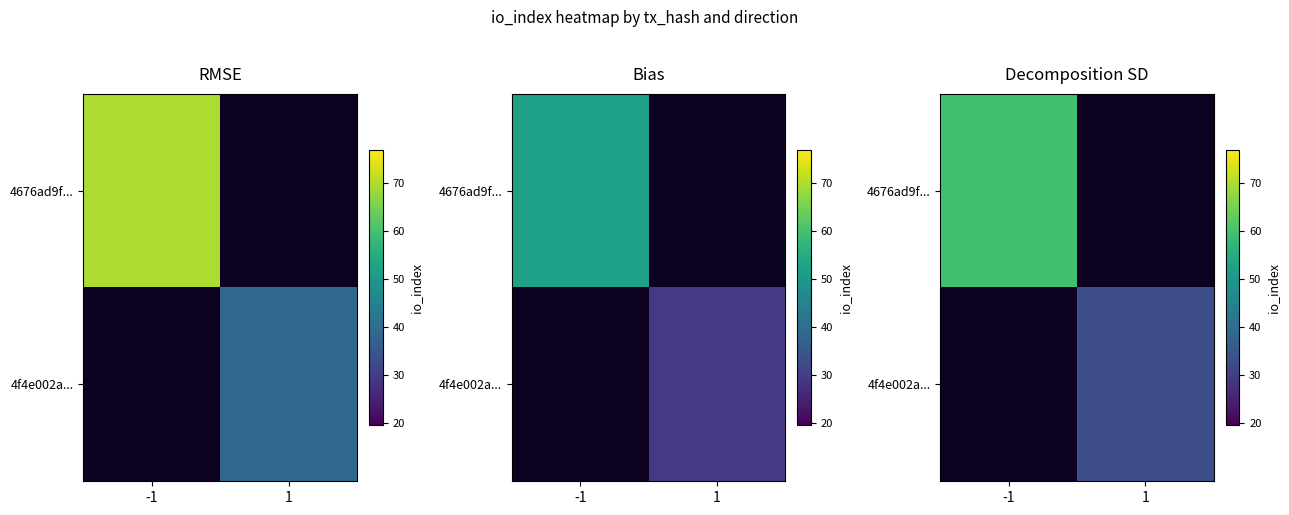

At which category does the chart reach its minimum across all series?

1